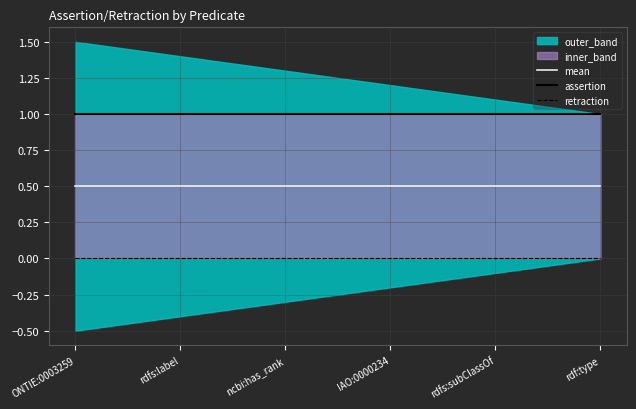

True or false: retraction and mean cross at least once.

False